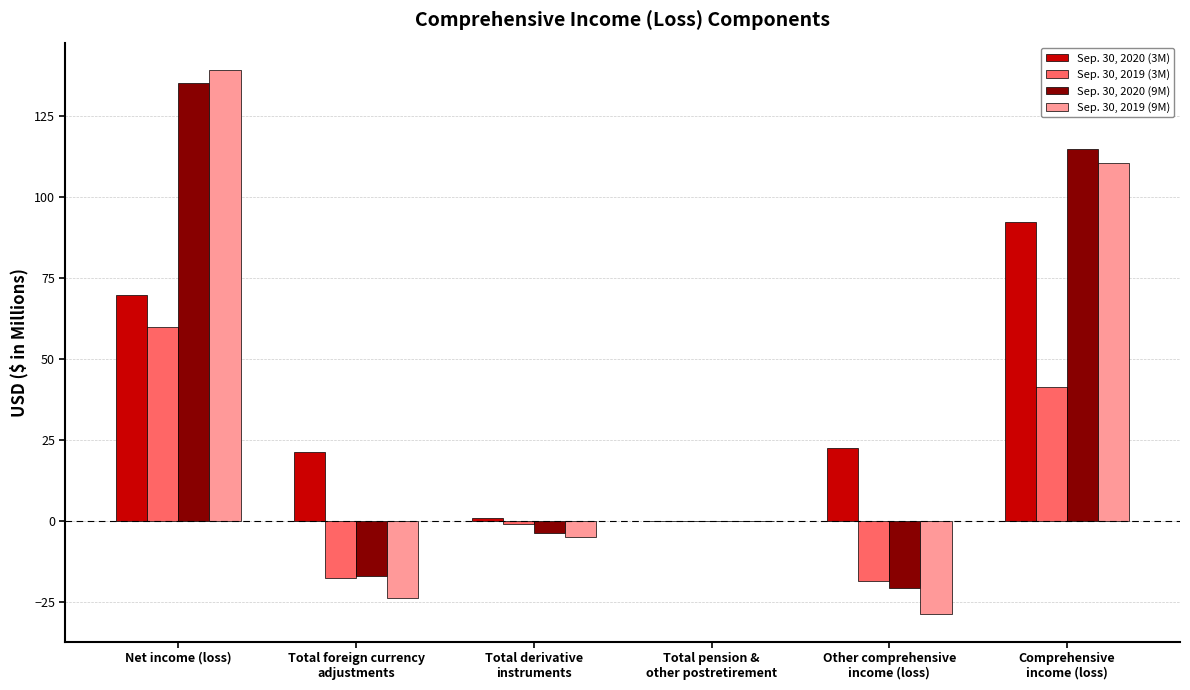

The value of Sep. 30, 2020 (3M) at Total derivative
instruments is 1.1. True or false?

True